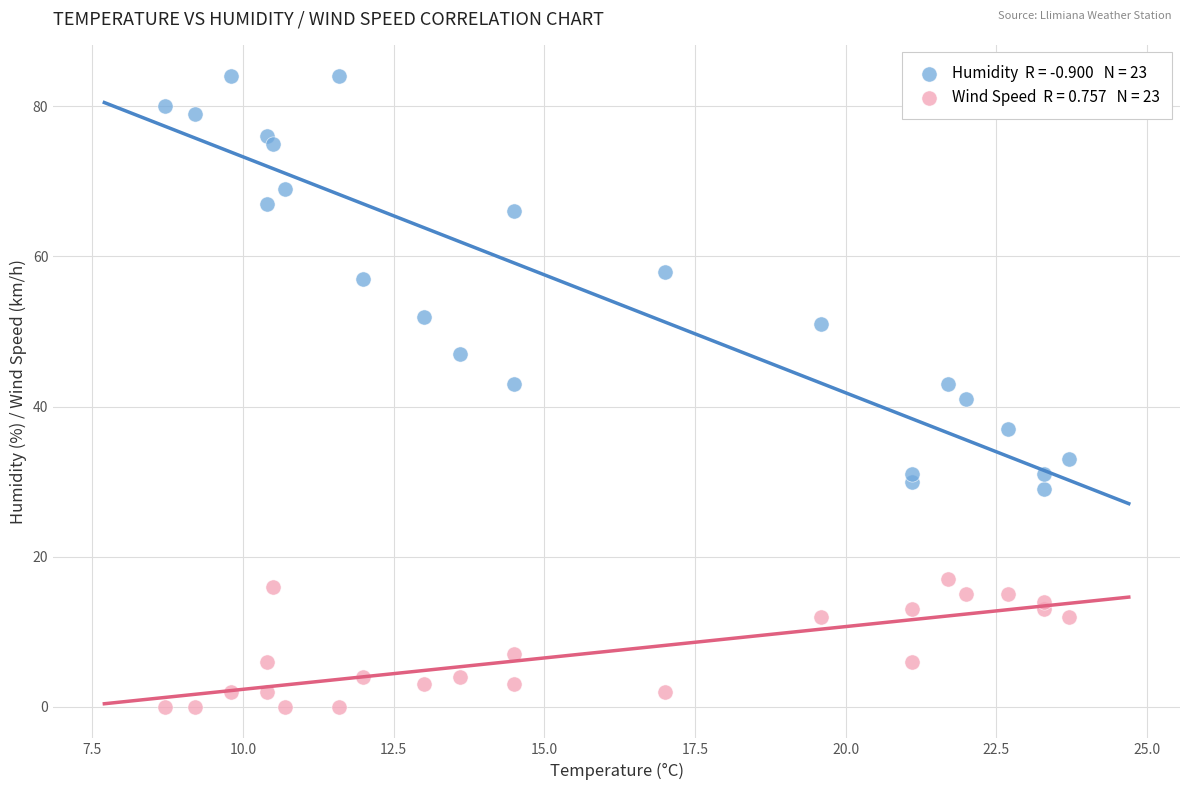

Across all data points, what is the range of Y values (max minus min)?

84